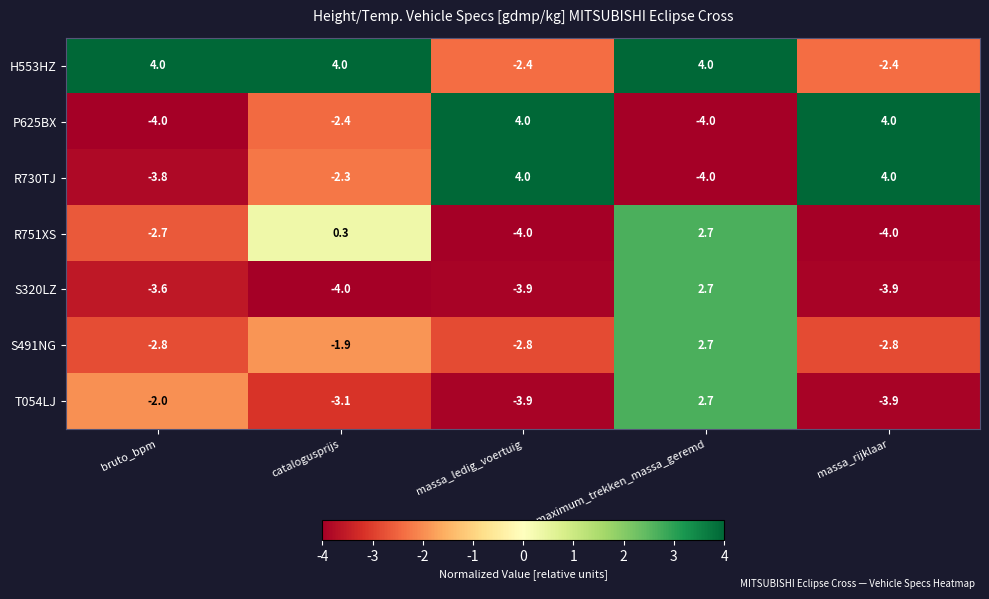

What is the sum of all S491NG values?

-7.6